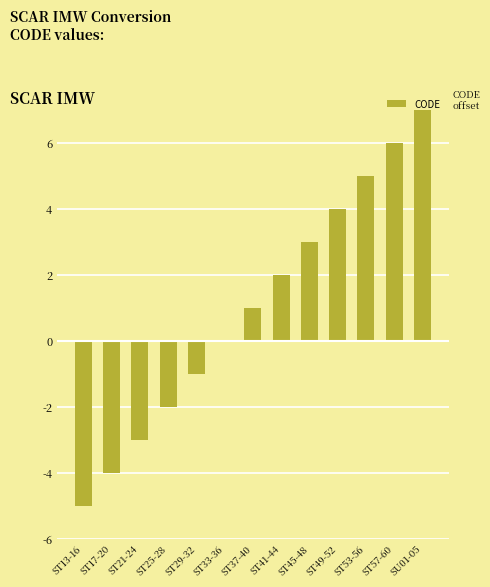

What is the change in value from ST17-20 to ST29-32?

+3